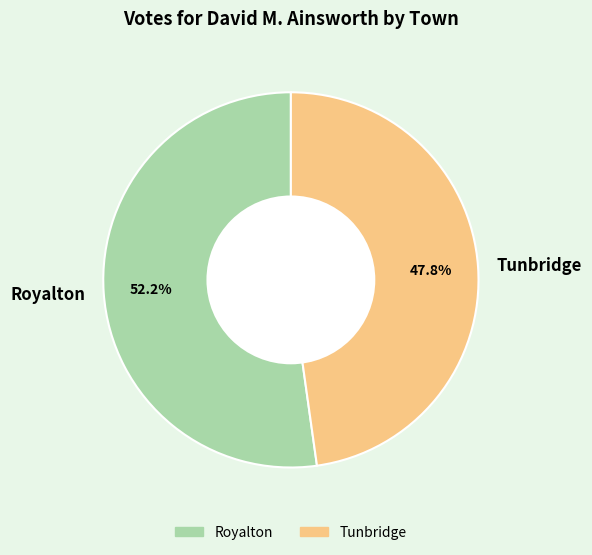

What is the total percentage of Royalton and Tunbridge?

100.0%